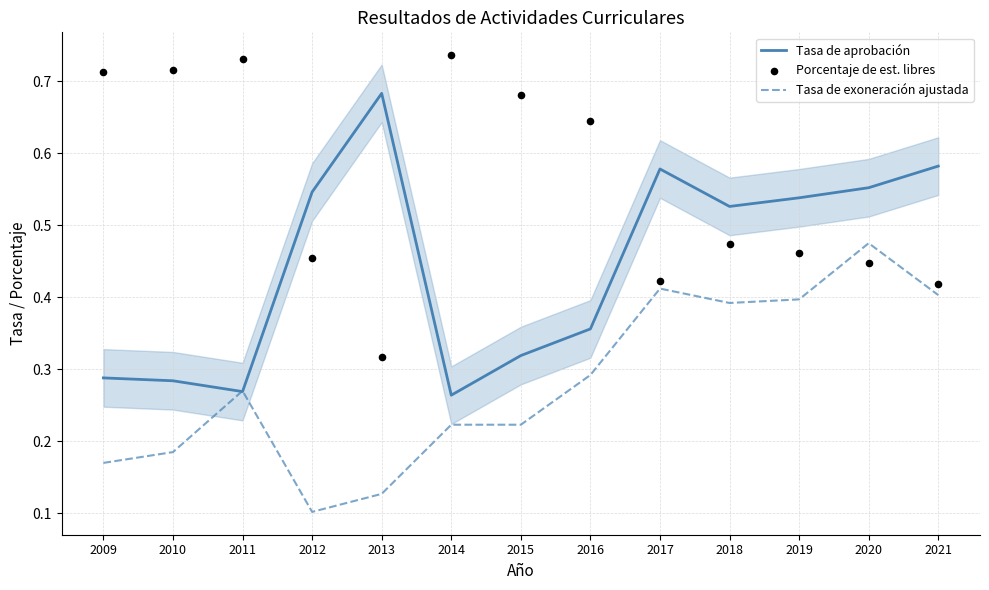

What are all the series names shown in the legend?

Tasa de aprobación, Tasa de exoneración ajustada, Porcentaje de est. libres